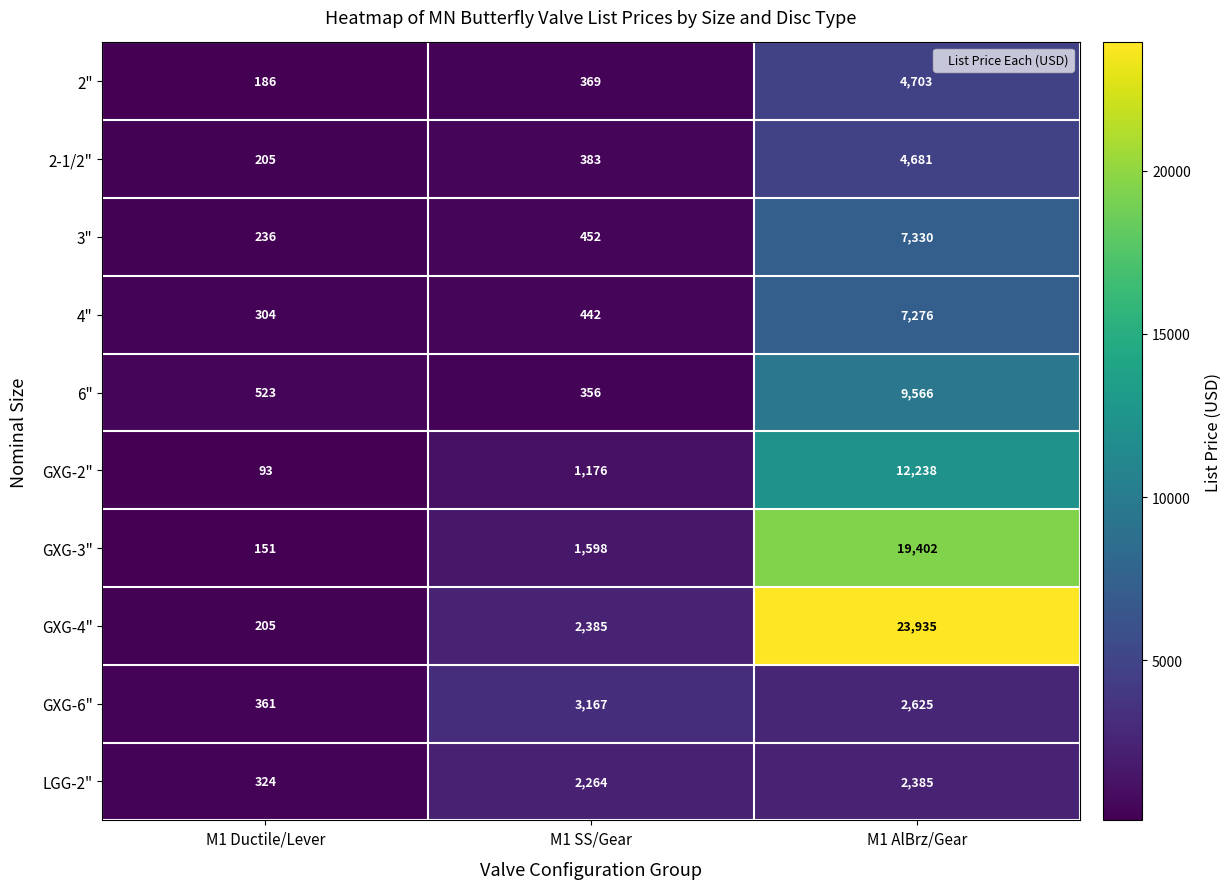

At which category is the sum across all series the highest?

M1 AlBrz/Gear